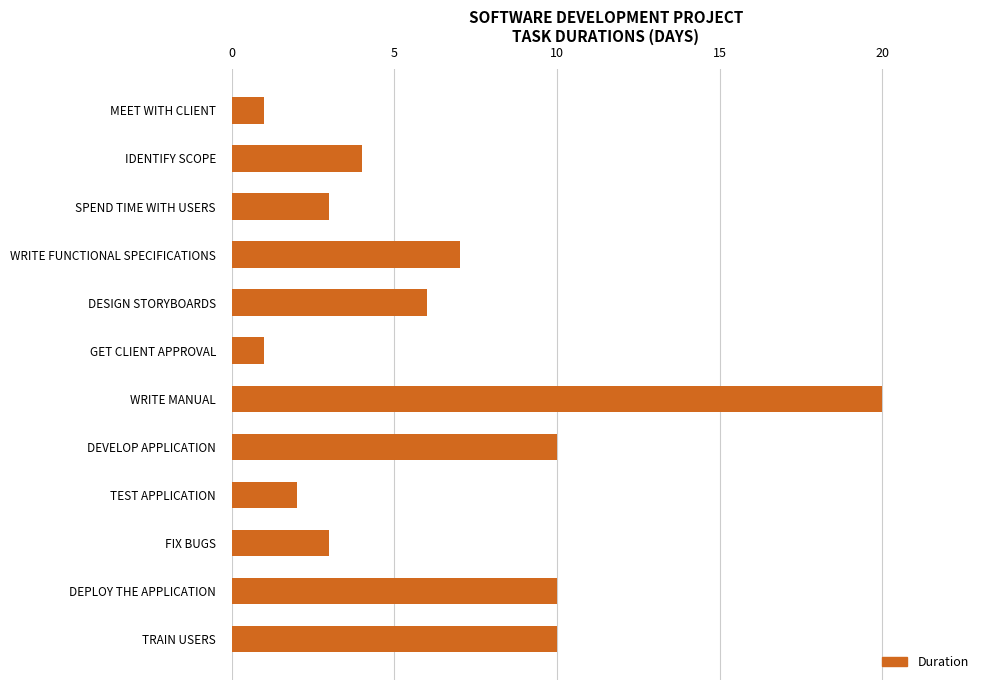

What is the difference between the maximum and minimum values?

19